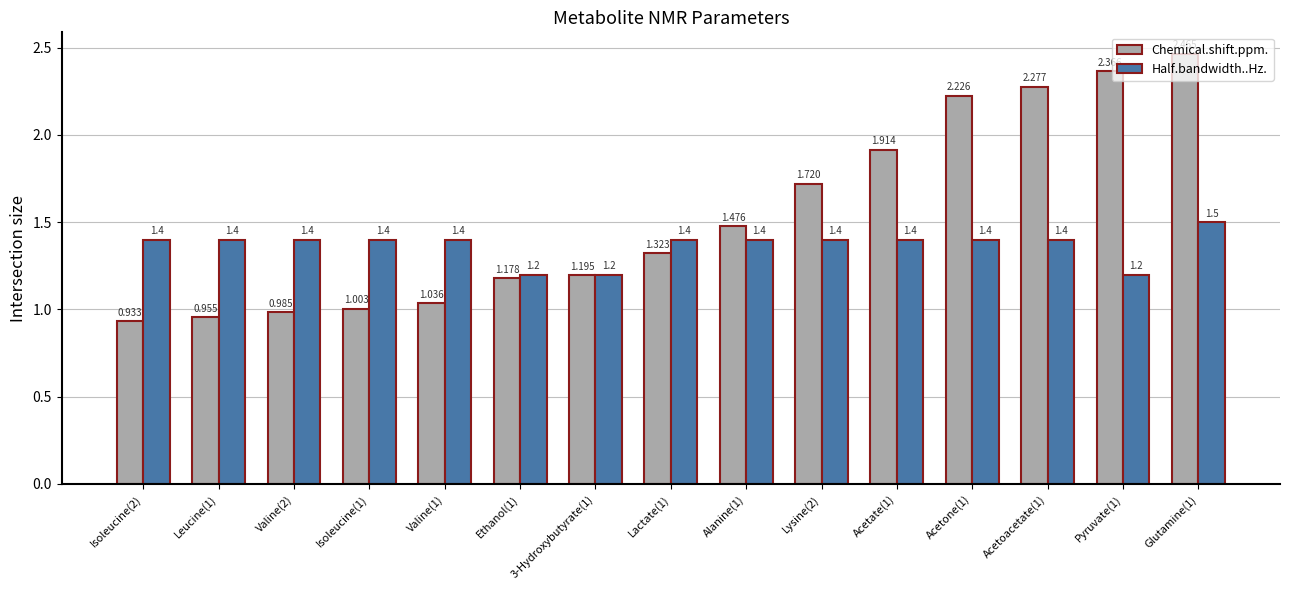

True or false: Chemical.shift.ppm. has a value of 0.5 at Ethanol(1).

False